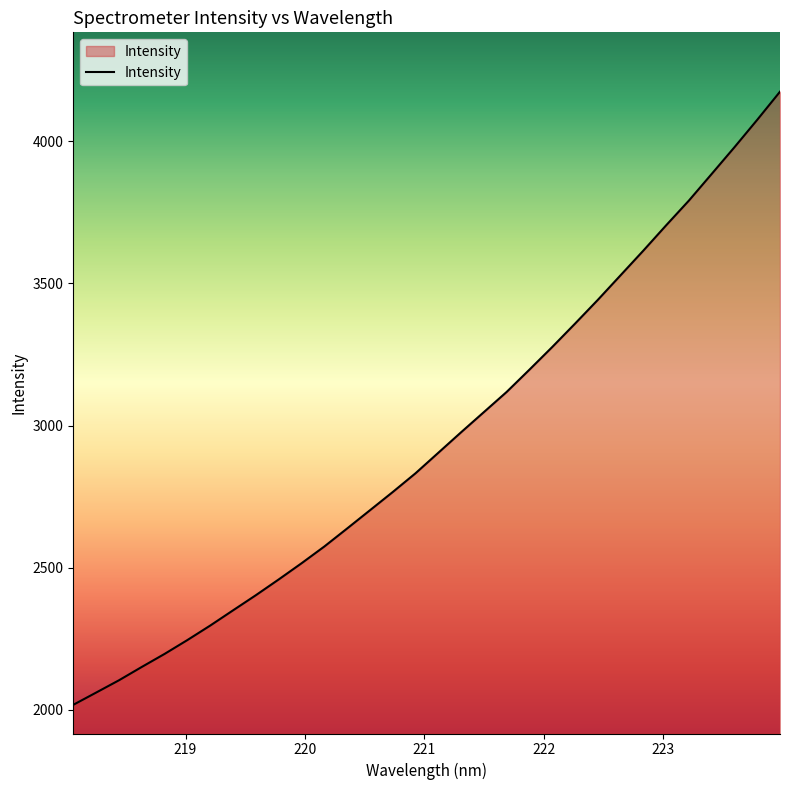

What is the minimum value shown in the chart?

2017.9